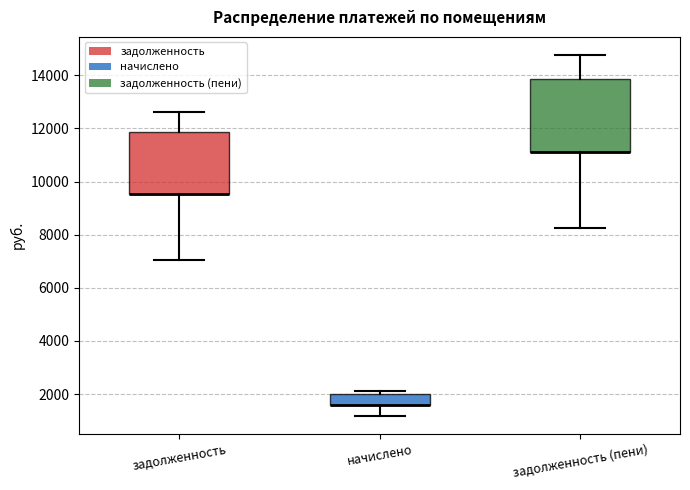

Where does the lower whisker of the box for начислено end on the y-axis? The values are not printed on the chart, so give them approximately, as read against the axis.

1200